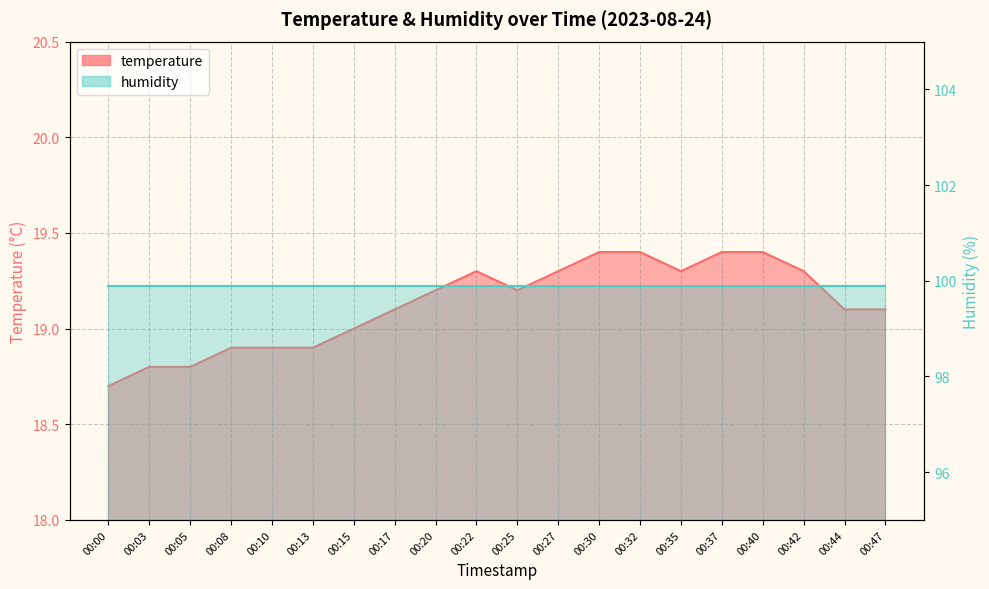

What value does the data have at 00:05?

18.8